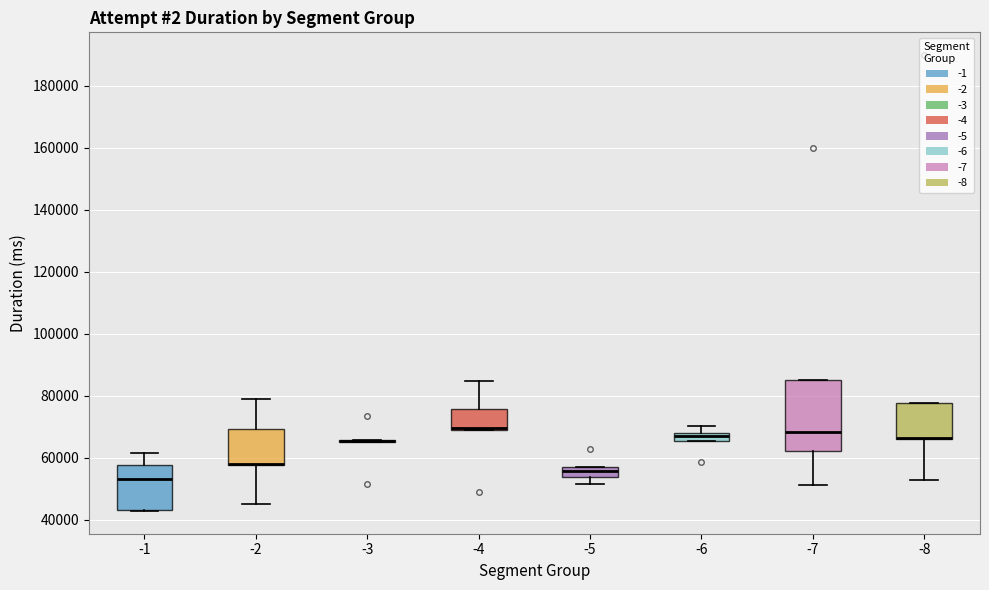

Where does the upper whisker of the box at x = -4 end on the y-axis? The values are not printed on the chart, so give them approximately, as read against the axis.

84000